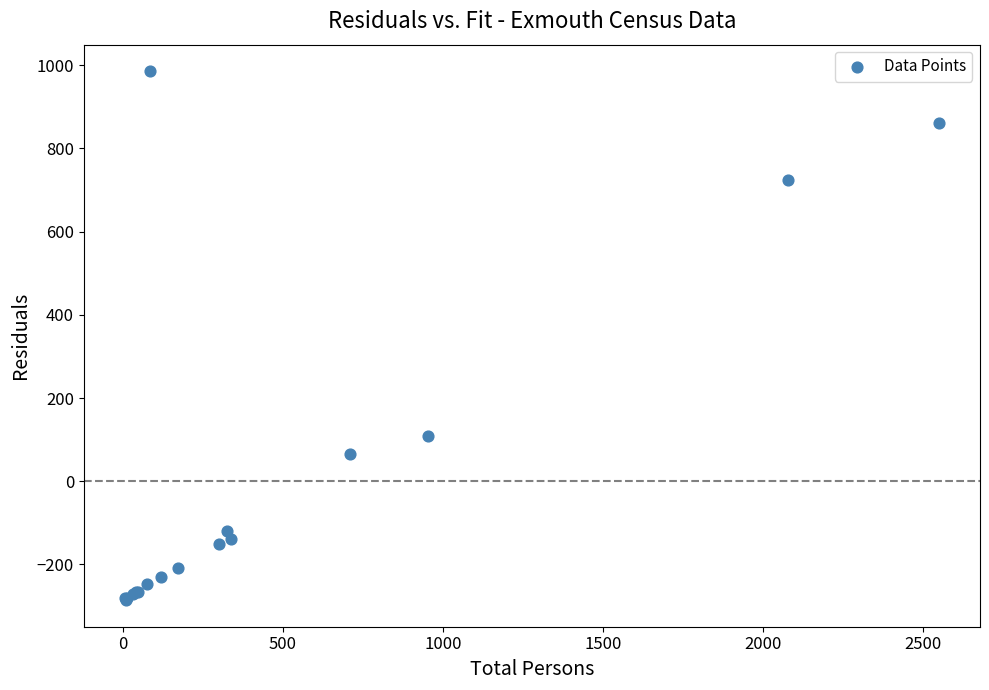

What Y value in the scatter plot is closest to 349?

108.8